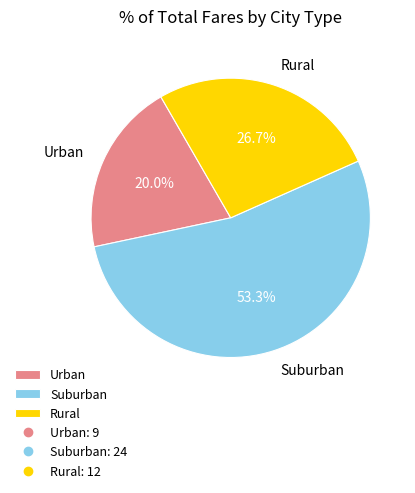

What is the largest slice in the pie chart?

Suburban